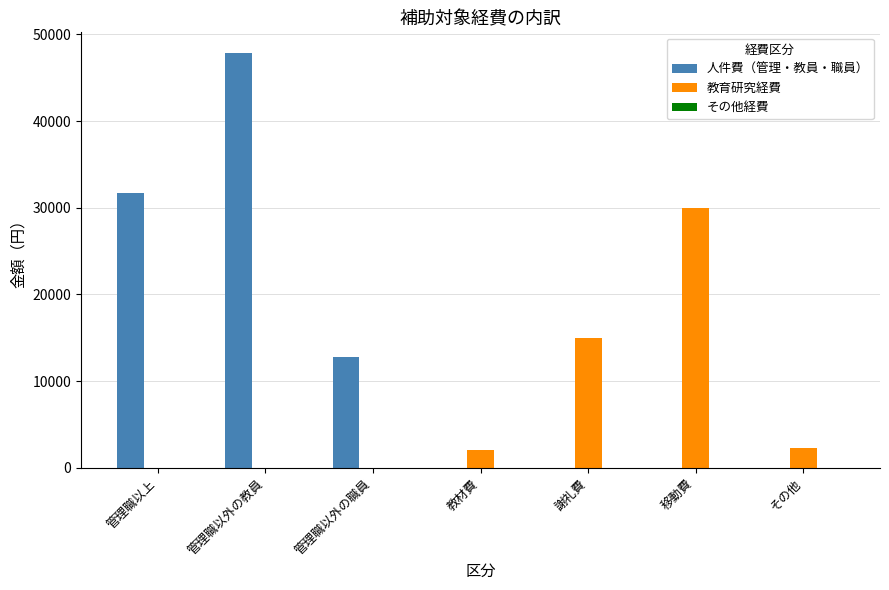

Between 管理職以上 and その他, which series saw the biggest shift?

人件費（管理・教員・職員）